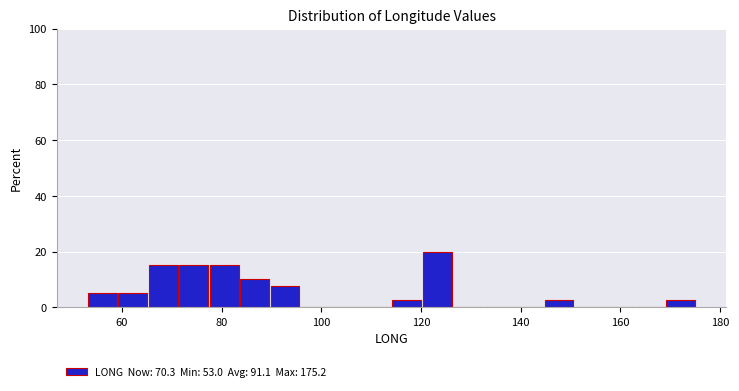

Read against the x-axis, roughly where is the centre of the tallest bar?

124